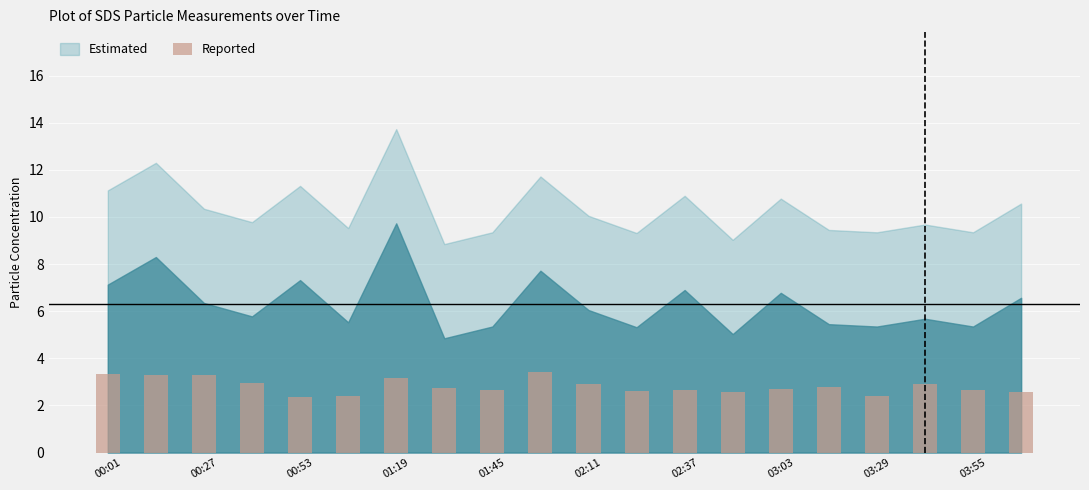

What is the maximum value shown in the chart?

3.4